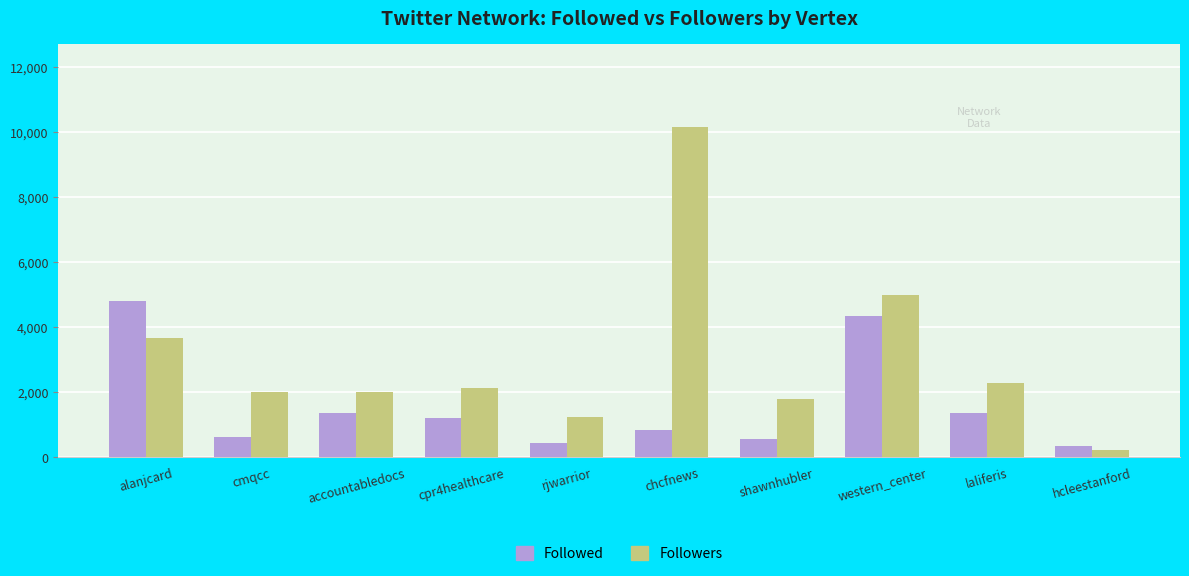

Which series has the largest total across all categories?

Followers